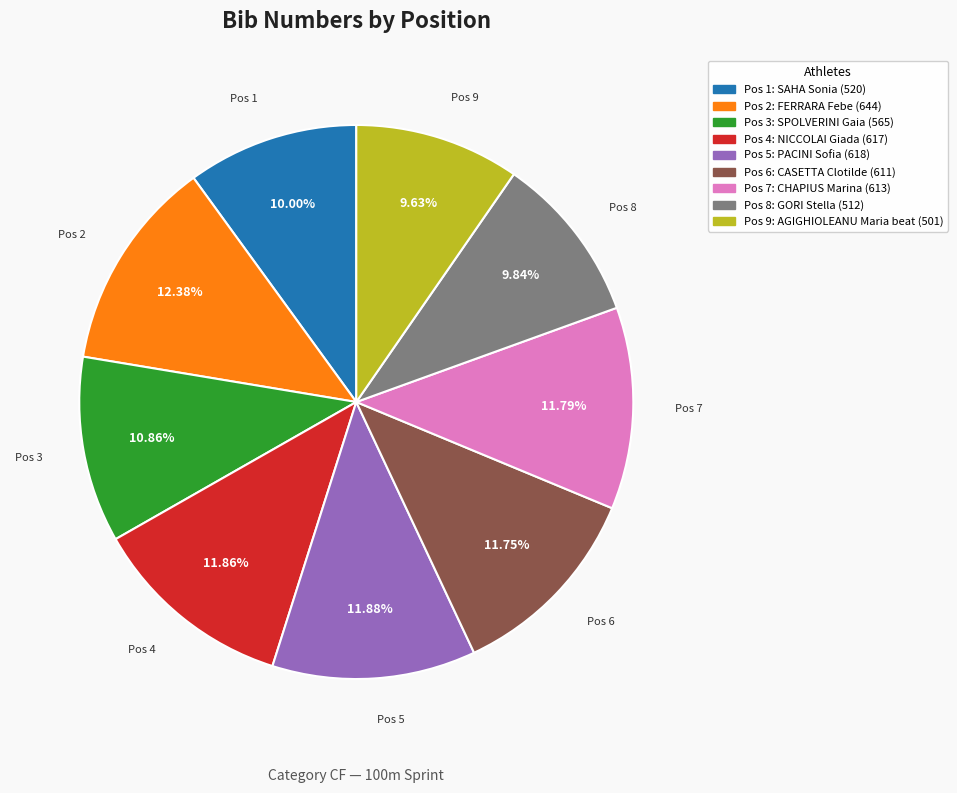

How many slices are in this pie chart?

9